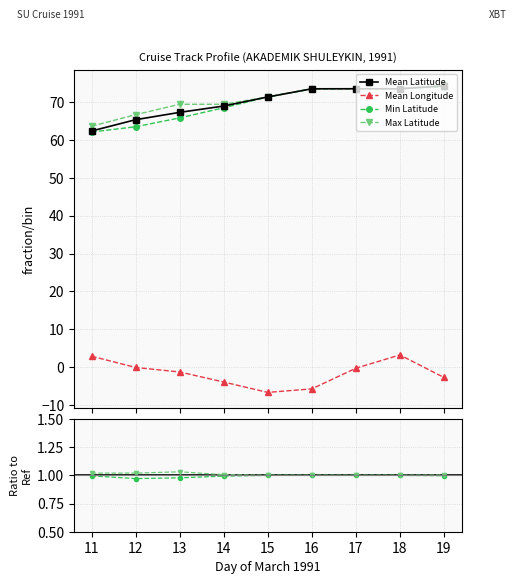

What is the average value of the Min Latitude series?

1.0